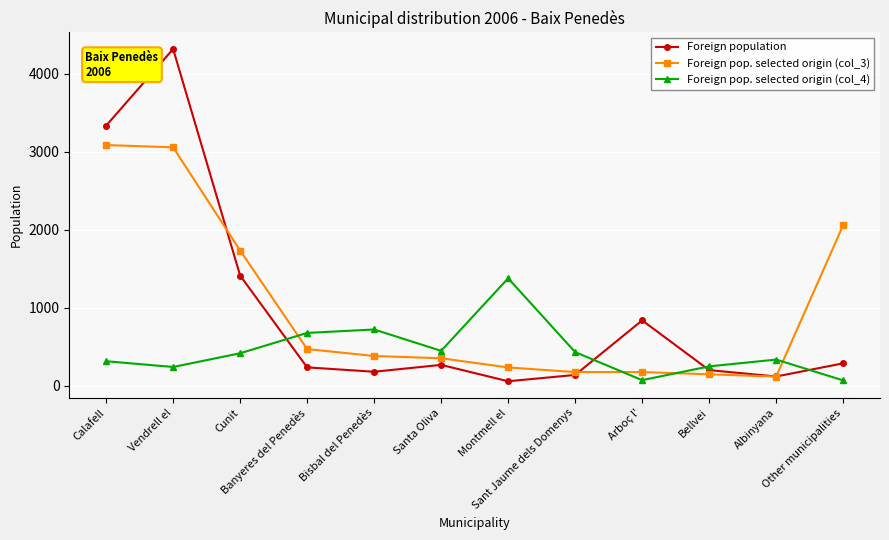

What is the total value across all series at Cunit?

3566